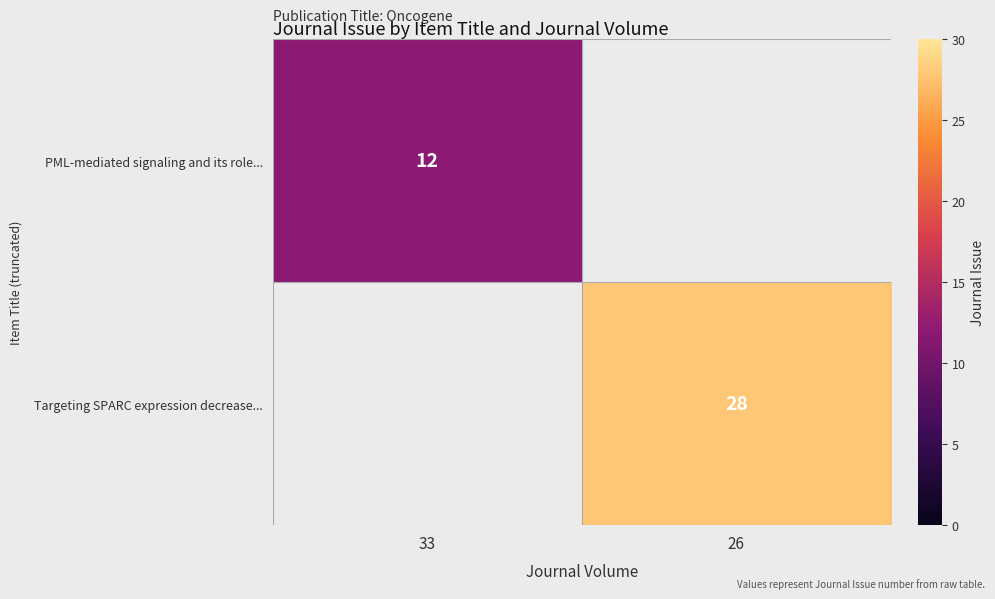

The value of PML-mediated signaling and its role... at 33 is 12. True or false?

True